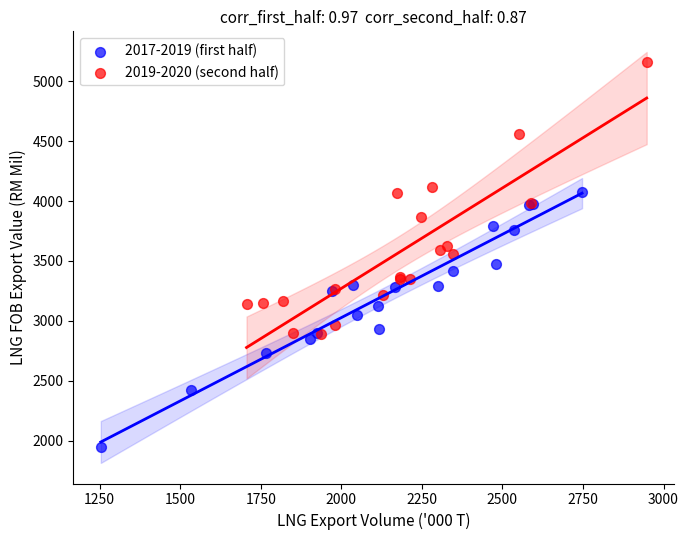

Which series contains the lowest Y value?

2017-2019 (first half)